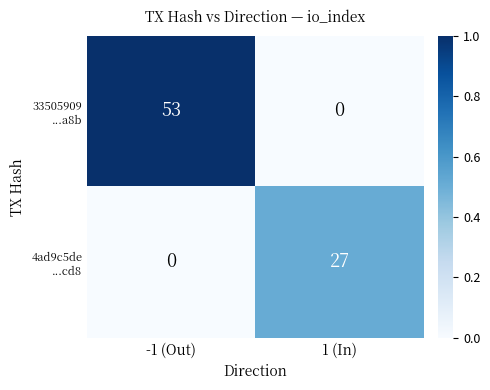

At which category is the sum across all series the highest?

-1 (Out)